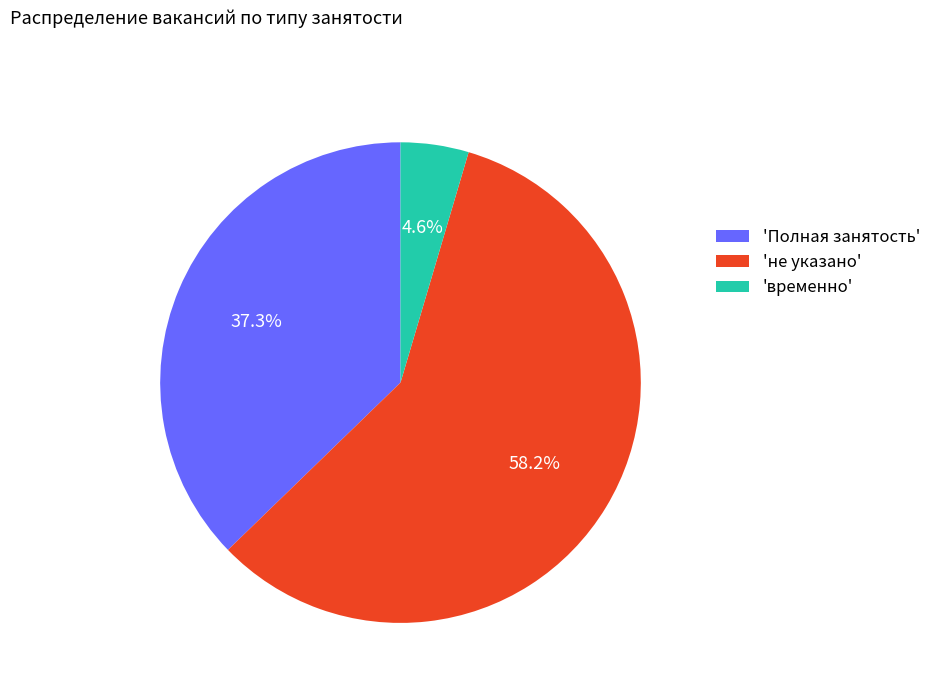

To the nearest percent, what is the difference between the largest and smallest slice percentages?

54%